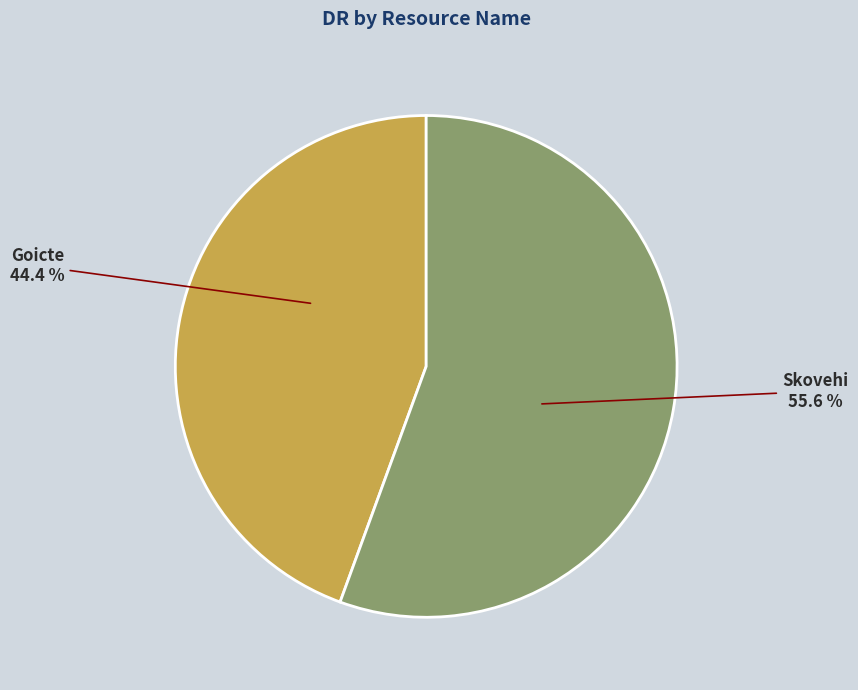

Is it true that Skovehi is 56% of the pie?

True